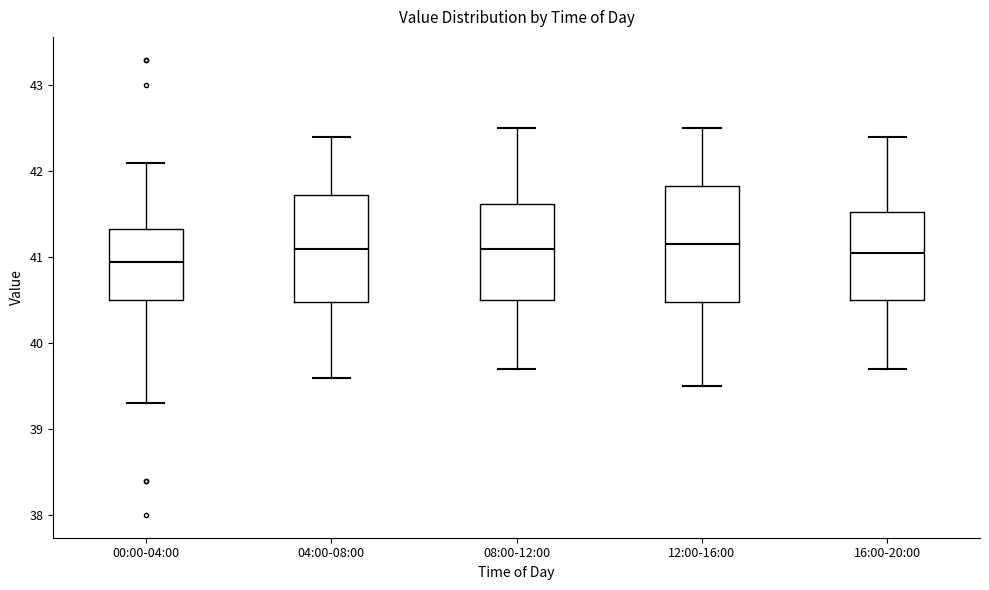

Reading left to right, transcribe this box plot: for each box, give where its median line is, the range the box spans, and where its two whiskers end, as read against the y-axis. The values are not printed on the chart, so give them approximately, as read against the axis.

00:00-04:00: median 41.0, box 40.5 to 41.3, whiskers 39.3 to 42.1
04:00-08:00: median 41.1, box 40.5 to 41.7, whiskers 39.6 to 42.4
08:00-12:00: median 41.1, box 40.5 to 41.6, whiskers 39.7 to 42.5
12:00-16:00: median 41.2, box 40.5 to 41.8, whiskers 39.5 to 42.5
16:00-20:00: median 41.1, box 40.5 to 41.5, whiskers 39.7 to 42.4